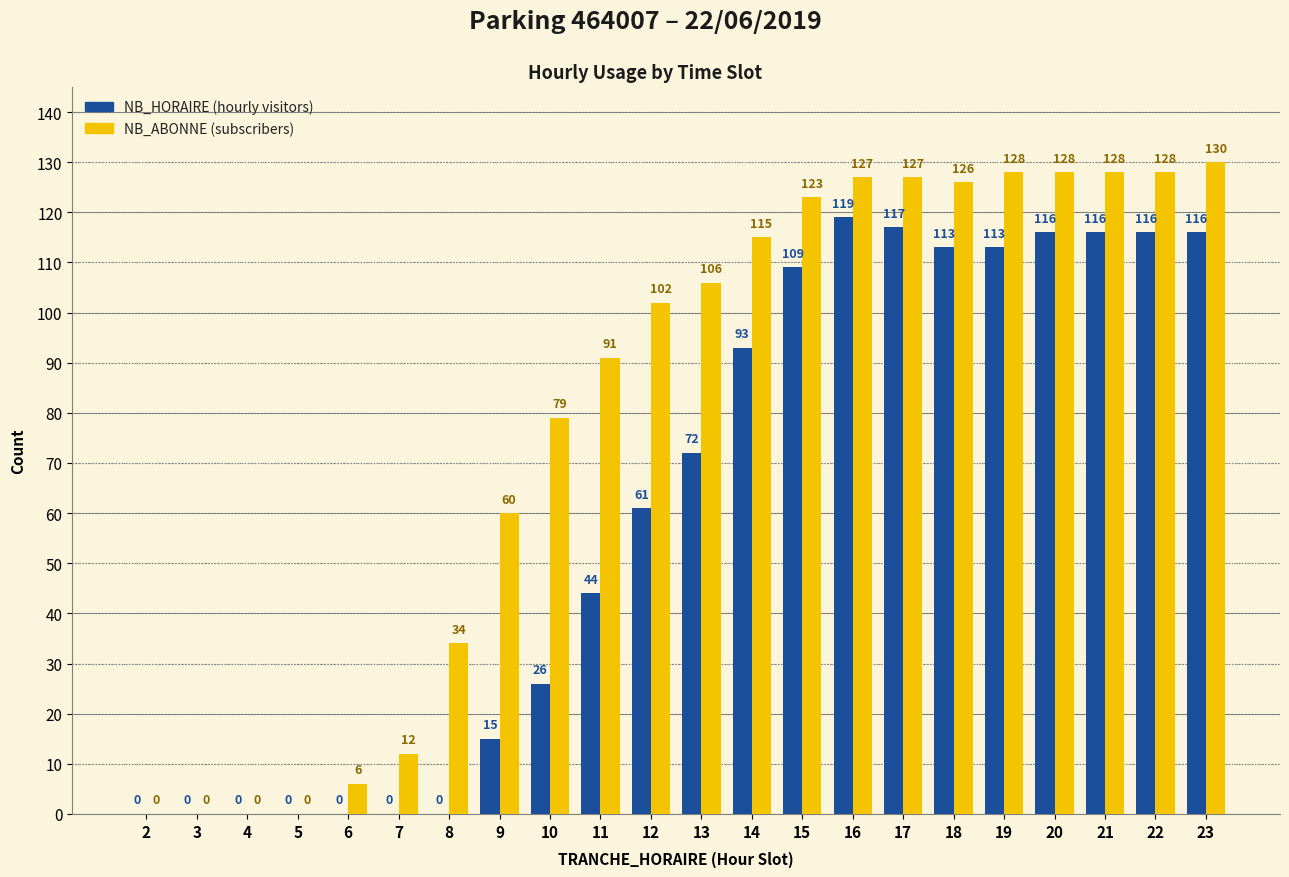

How many categories are shown in the chart?

22